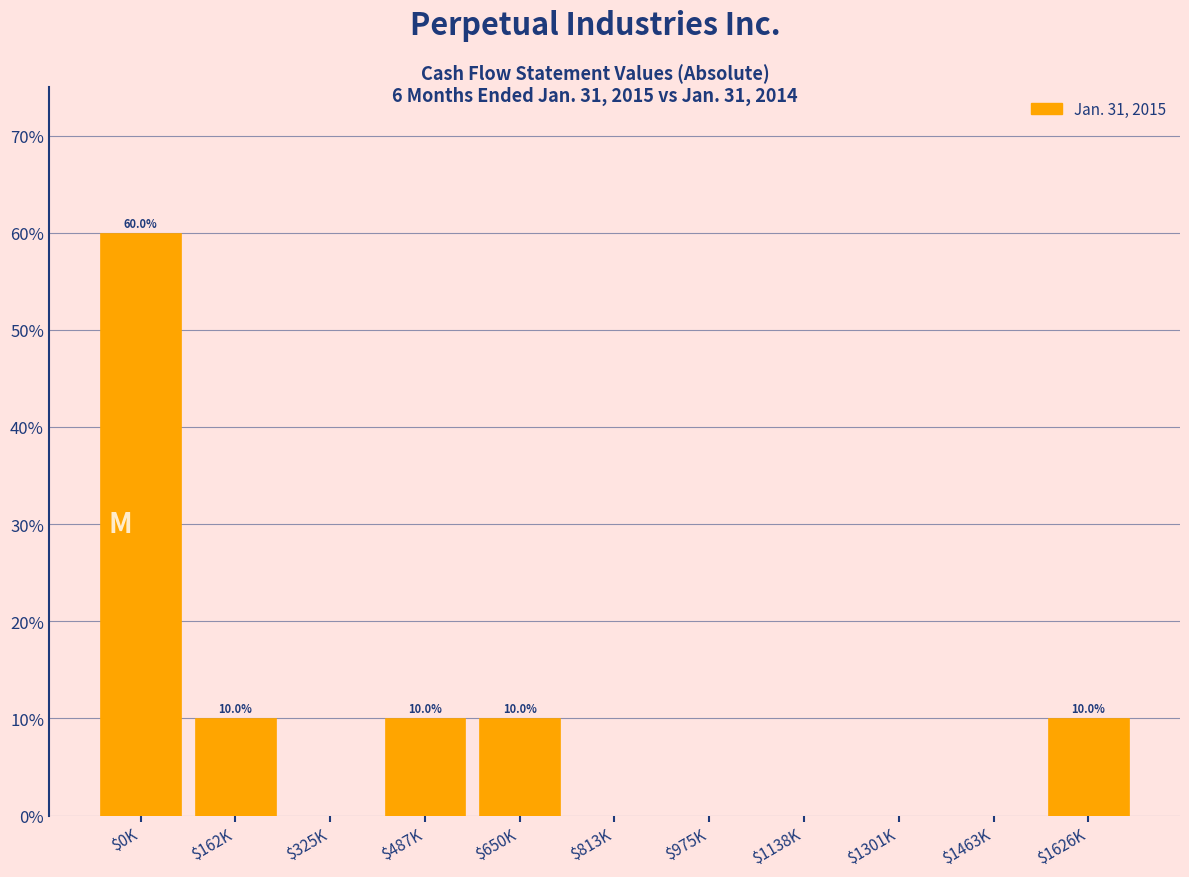

Which label corresponds to the largest value in the chart?

$0K